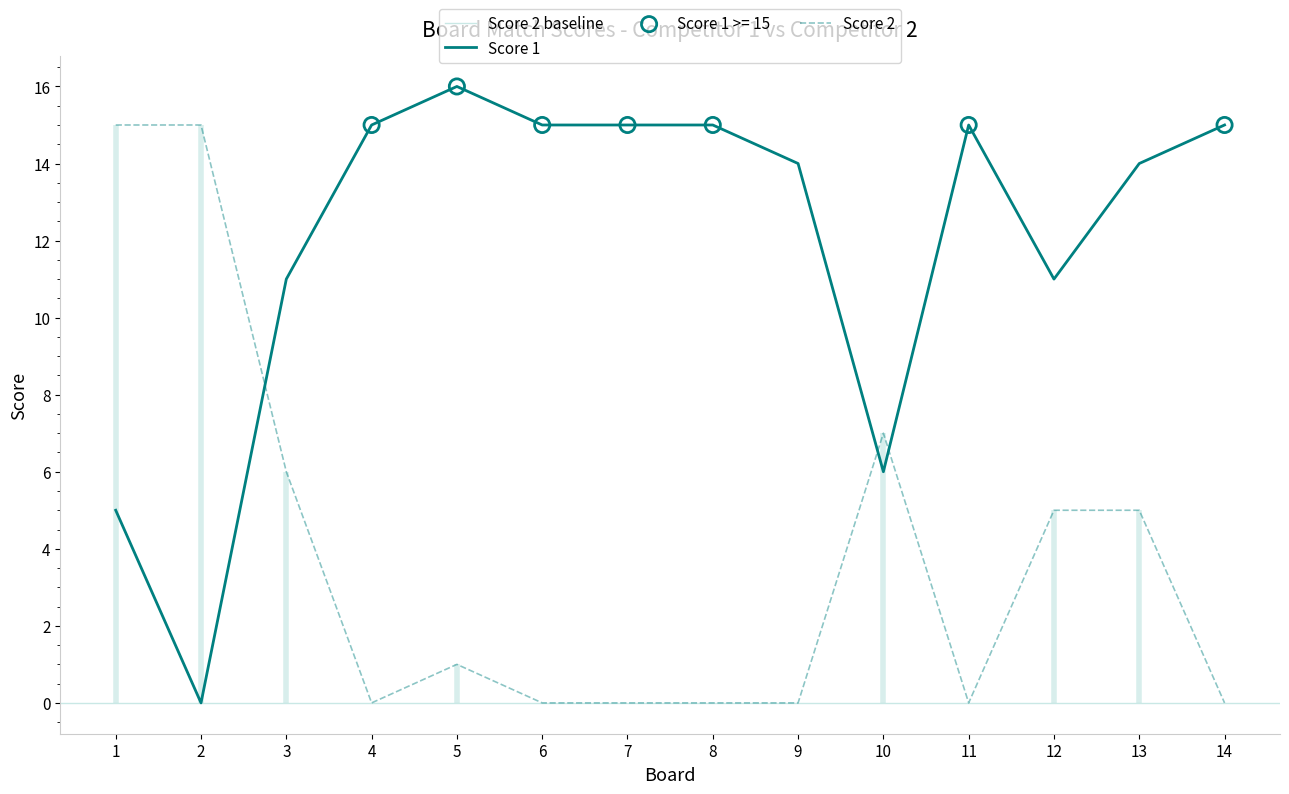

Is the value of Score 2 at 4 greater than the value of Score 1 at 11?

No